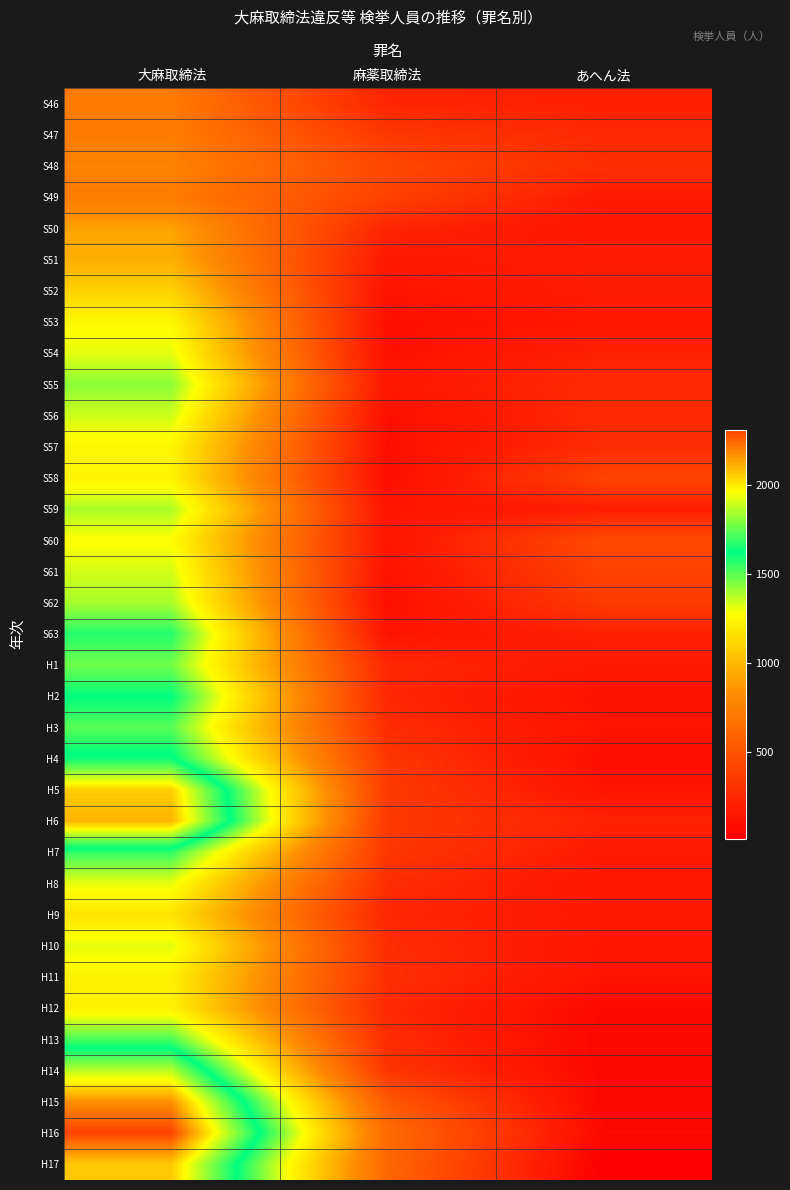

At how many categories does at least one series exceed 2225?

1